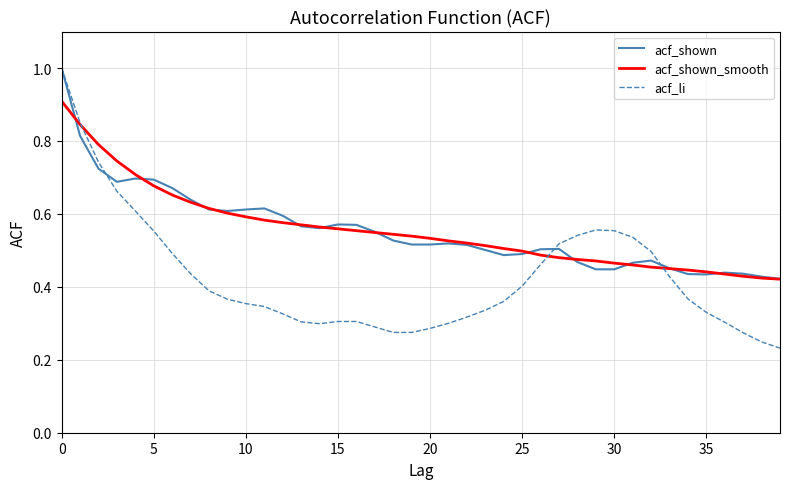

What is the maximum value shown in the chart?

1.0